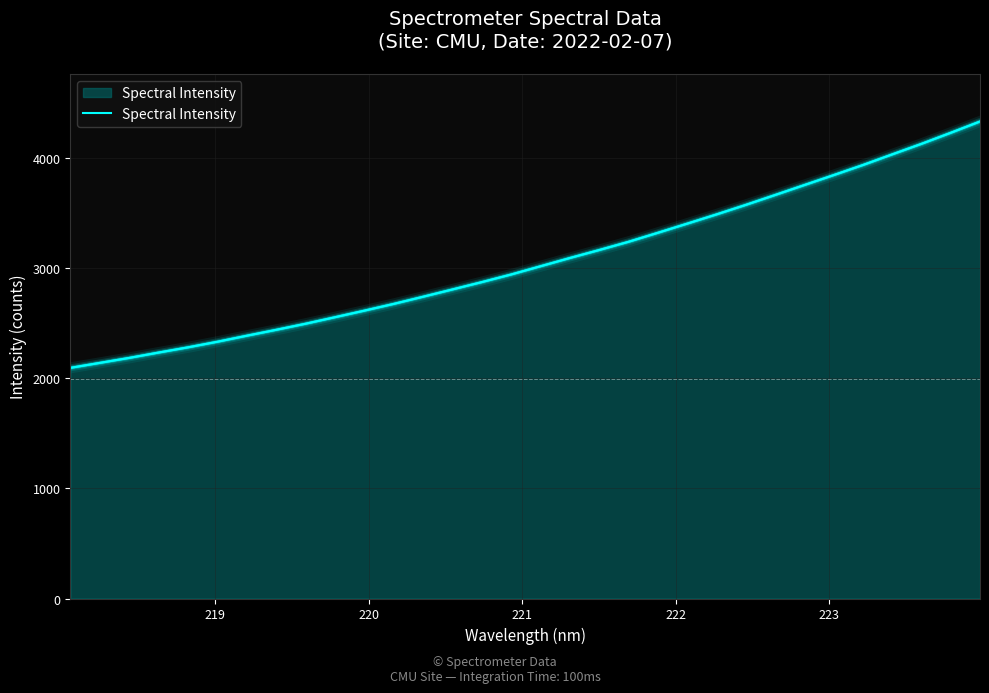

How many lines are shown in the chart?

1